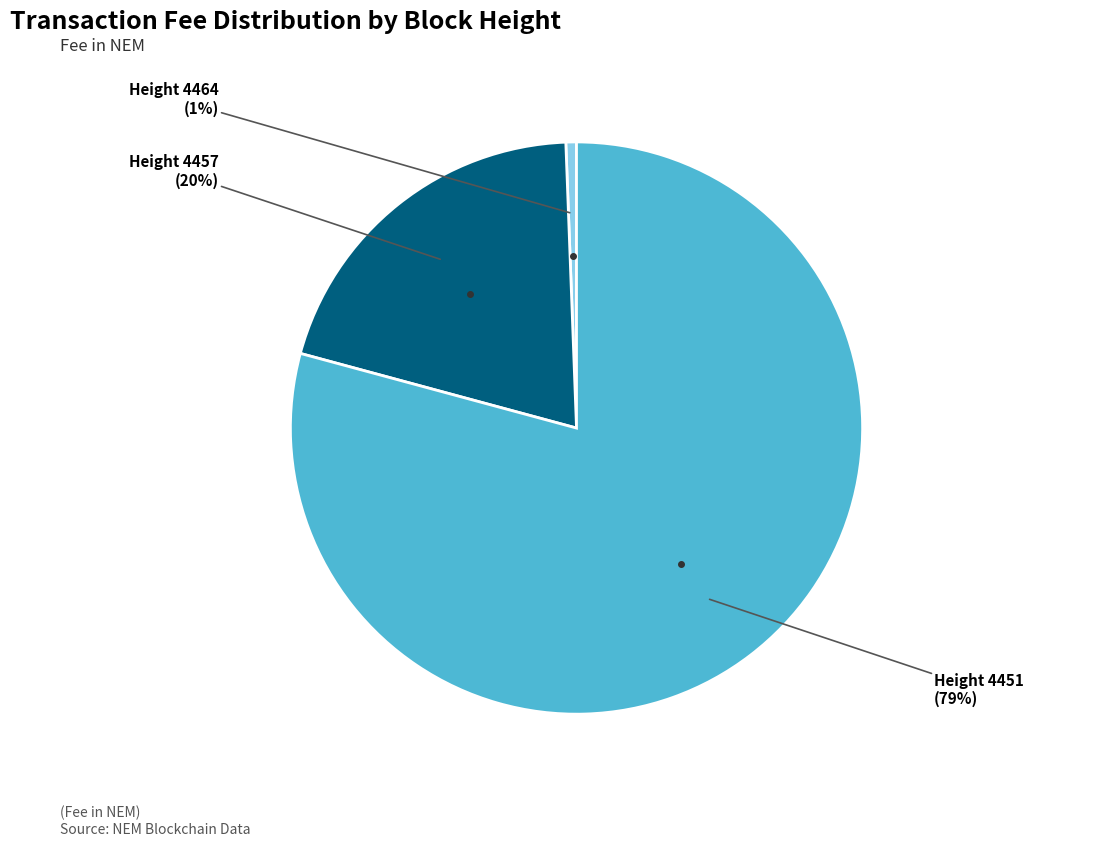

Is Height 4457 the majority of the pie?

No